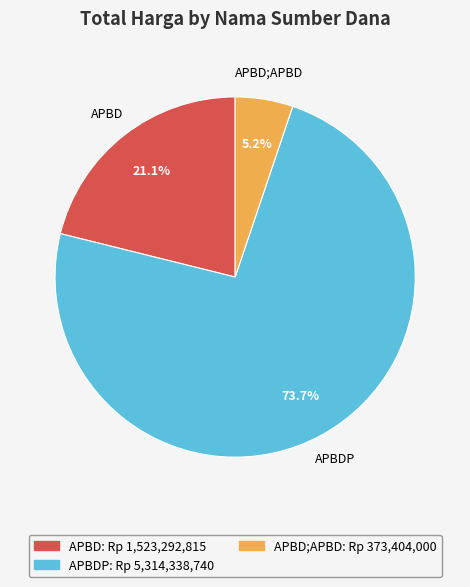

Between APBD and APBDP, which is larger?

APBDP